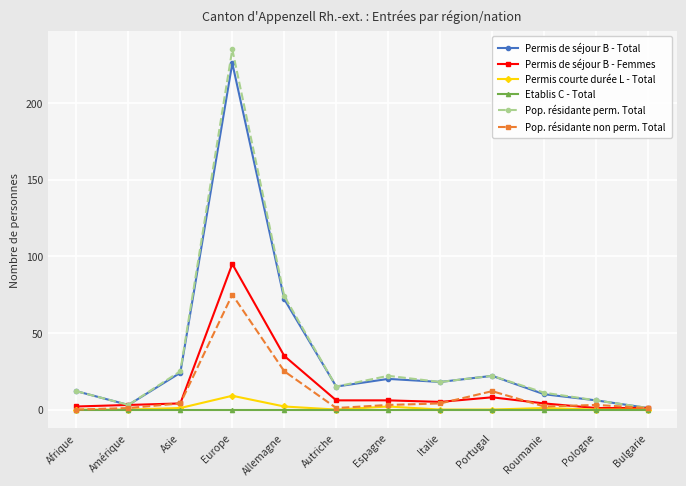

At which category is the sum across all series the highest?

Europe